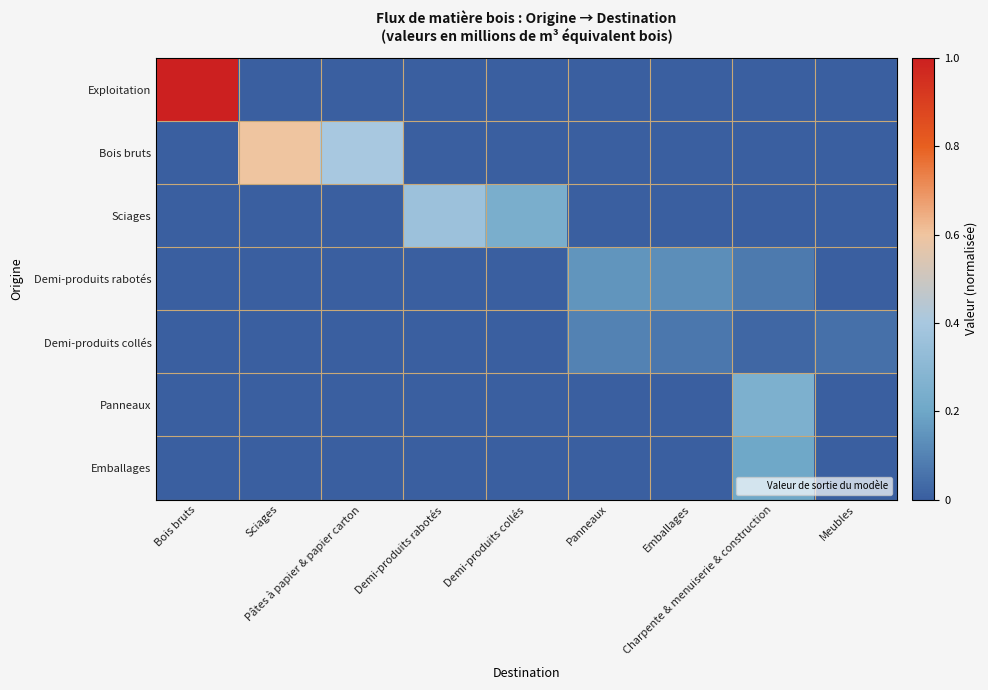

What is the total value across all series at Charpente & menuiserie & construction?

0.6